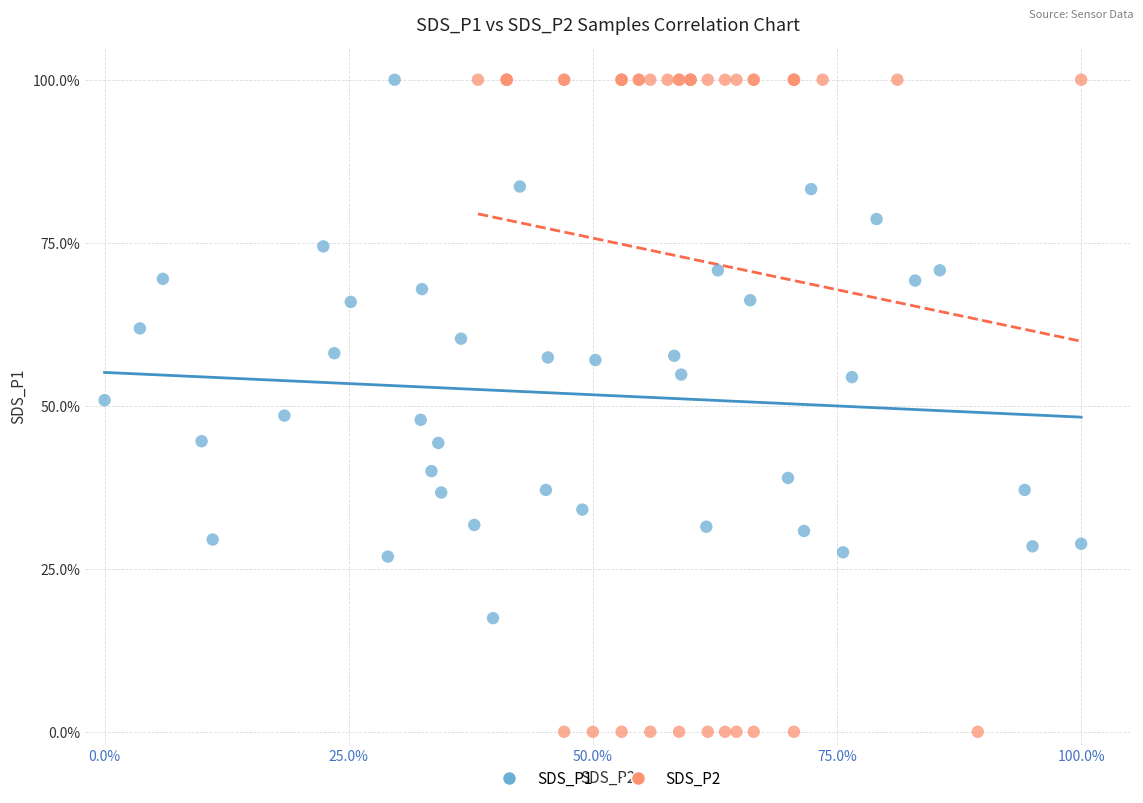

Which series has the largest Y range (max minus min)?

SDS_P2